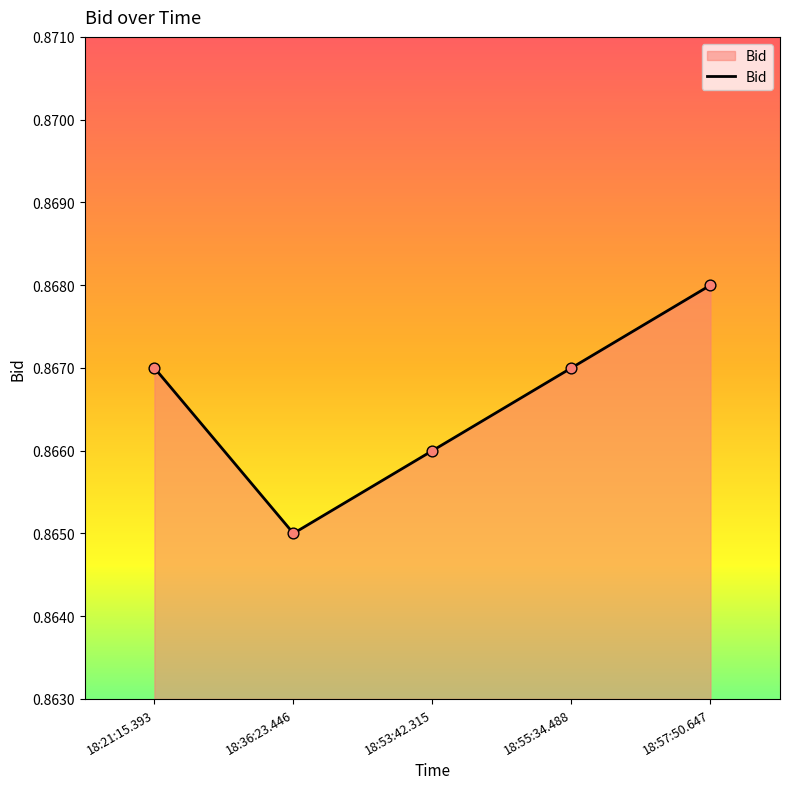

Between 18:57:50.647 and 18:21:15.393, which is larger?

18:57:50.647